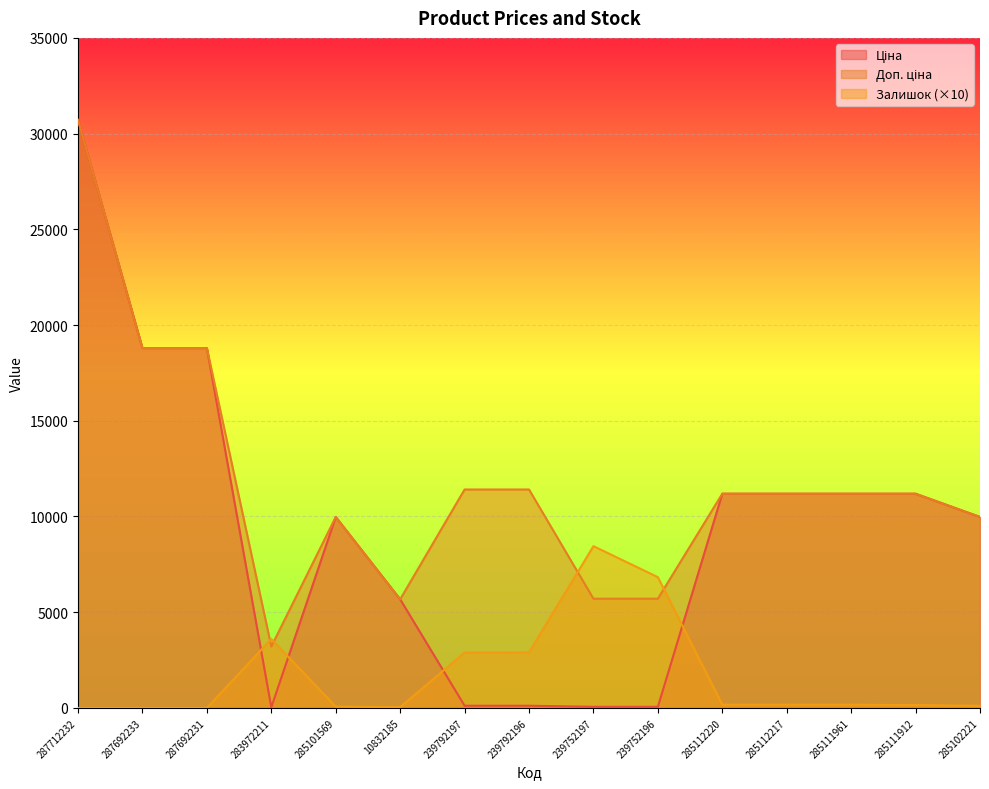

The value of Доп. ціна at 239792196 is 11410.0. True or false?

True